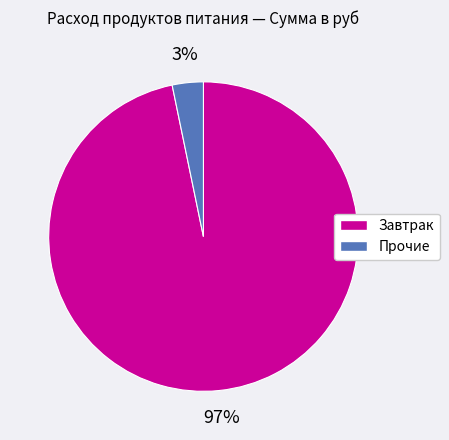

How many slices are in this pie chart?

2